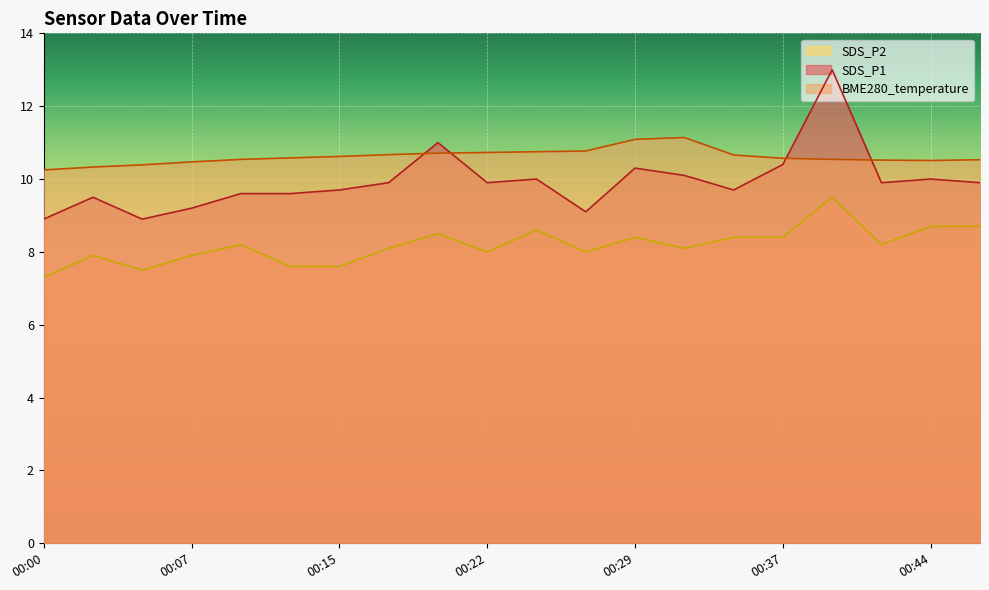

Reading left to right, what are all the values shown in this chart?

SDS_P1: 8.9	9.5	8.9	9.2	9.6	9.6	9.7	9.9	11.0	9.9	10.0	9.1	10.3	10.1	9.7	10.4	13.0	9.9	10.0	9.9
SDS_P2: 7.3	7.9	7.5	7.9	8.2	7.6	7.6	8.1	8.5	8.0	8.6	8.0	8.4	8.1	8.4	8.4	9.5	8.2	8.7	8.7
BME280_temperature: 10.2	10.3	10.4	10.5	10.5	10.6	10.6	10.7	10.7	10.7	10.8	10.8	11.1	11.1	10.7	10.6	10.5	10.5	10.5	10.5